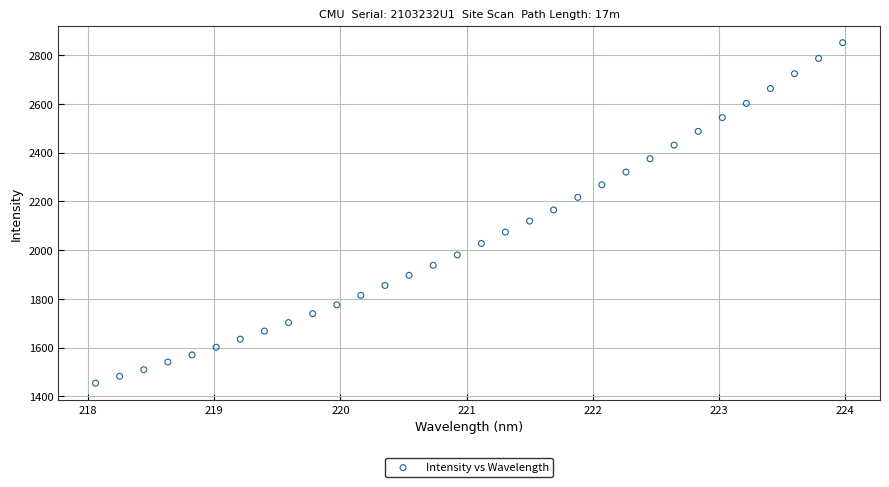

What is the range of Y values (max minus min)?

1398.5